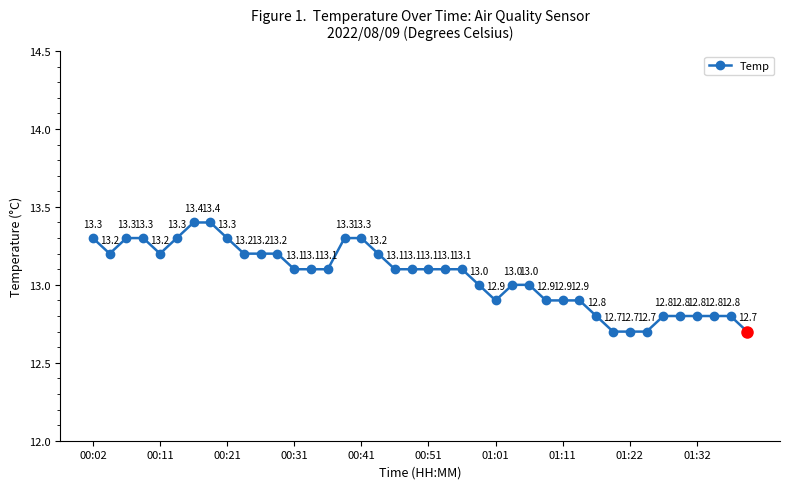

What is the value of the 8th point from the left?

13.4